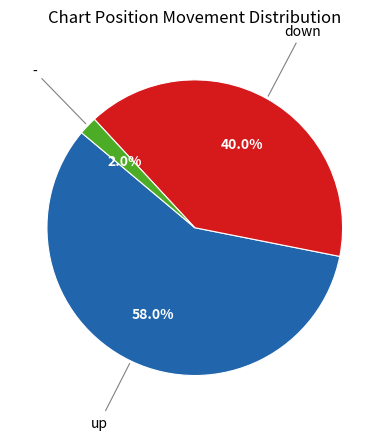

Is there any slice that represents more than half of the pie?

Yes